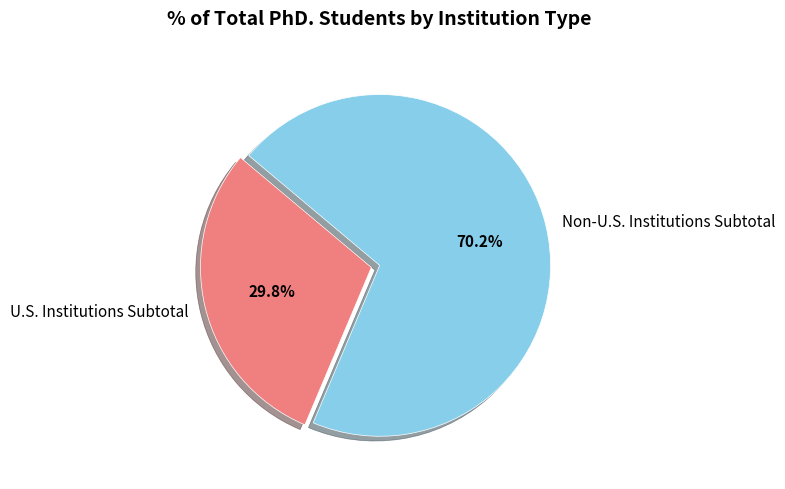

Is it true that Non-U.S. Institutions Subtotal is 70% of the pie?

True